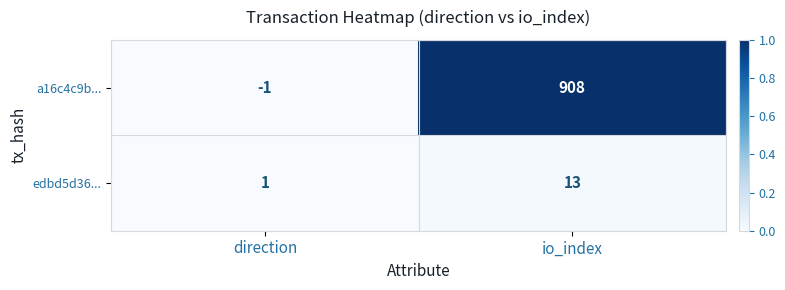

How many data points does each series have?

2